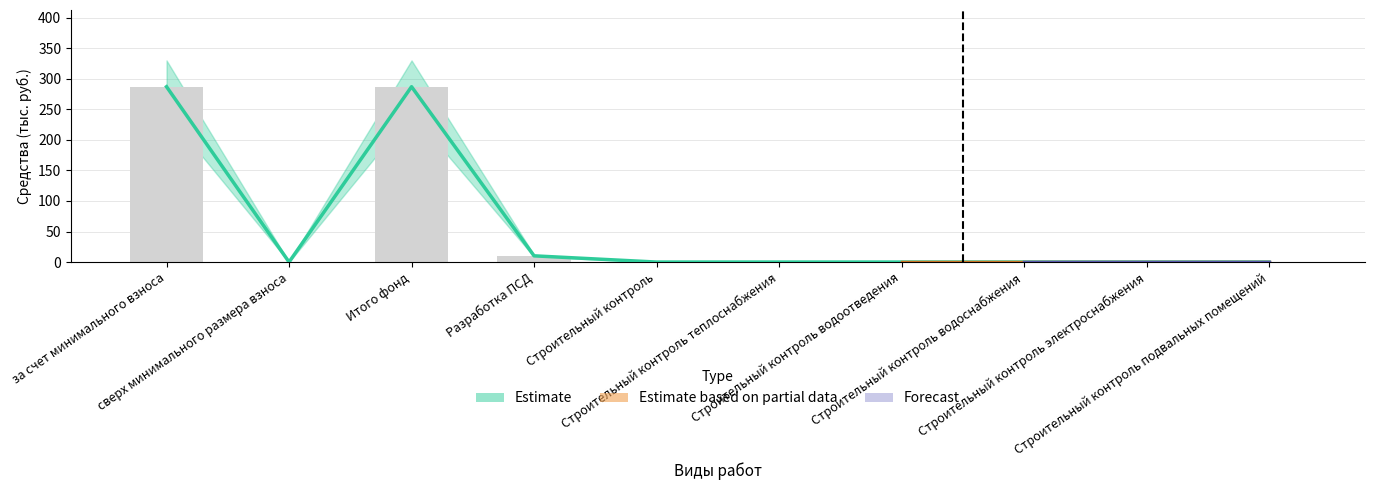

Which series changed the most between Строительный контроль and Строительный контроль водоснабжения?

Estimate